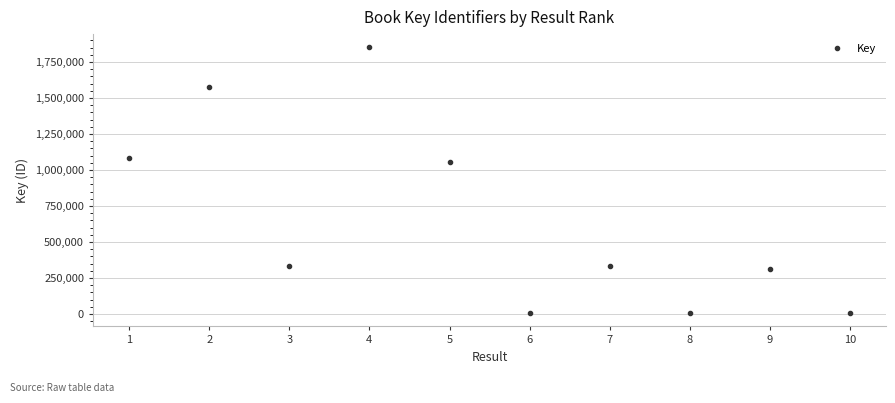

How many data points are less than 336225?

5